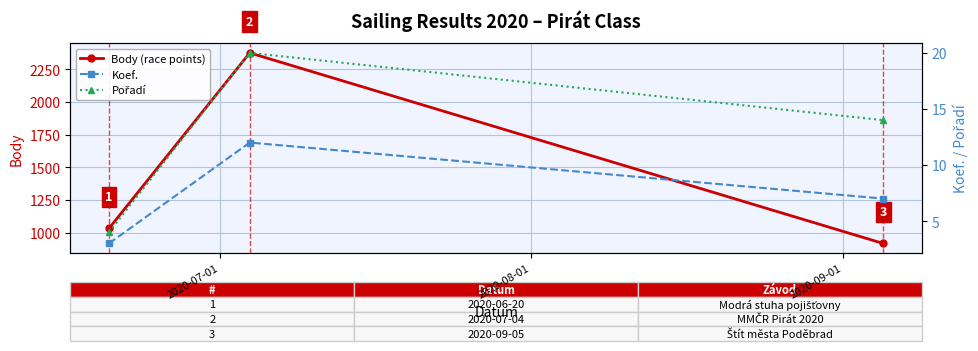

List the series in order of their peak value, lowest first.

Koef., Pořadí, Body (race points)